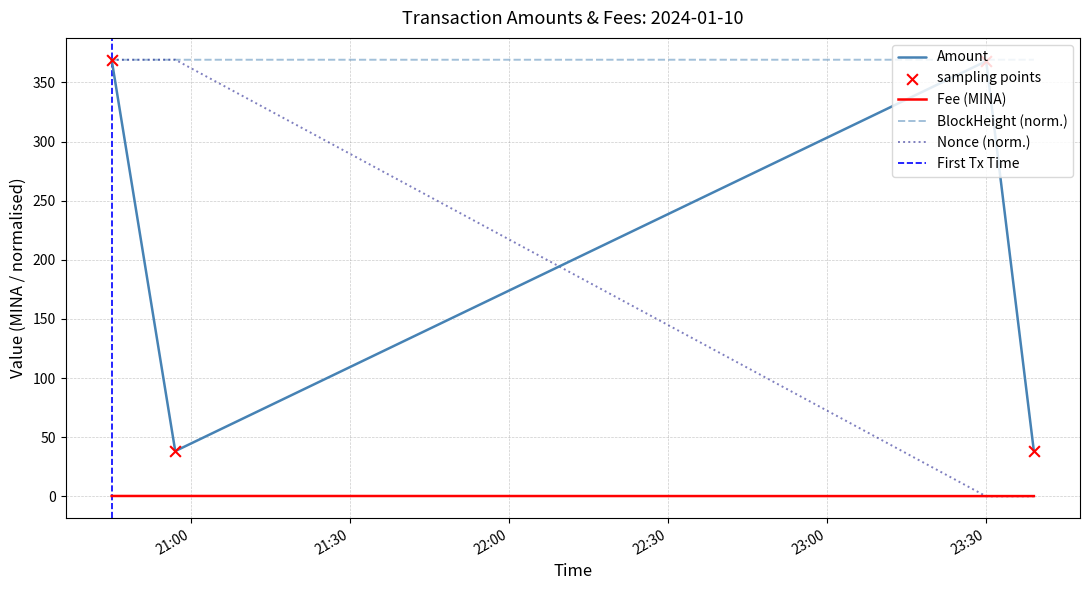

At which category is the sum across all series the highest?

2024-01-10 20:45:00